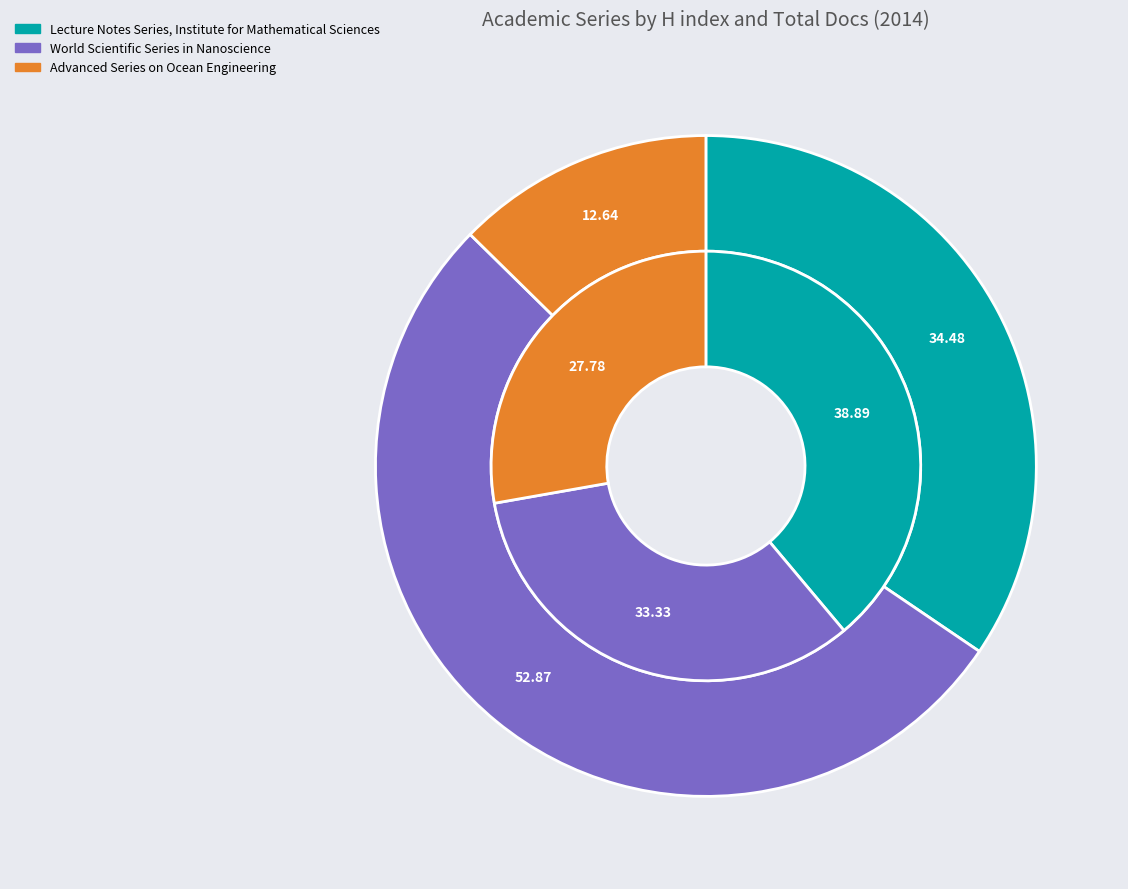

The Advanced Series on Ocean Engineering slice represents 16% of the pie. True or false?

False